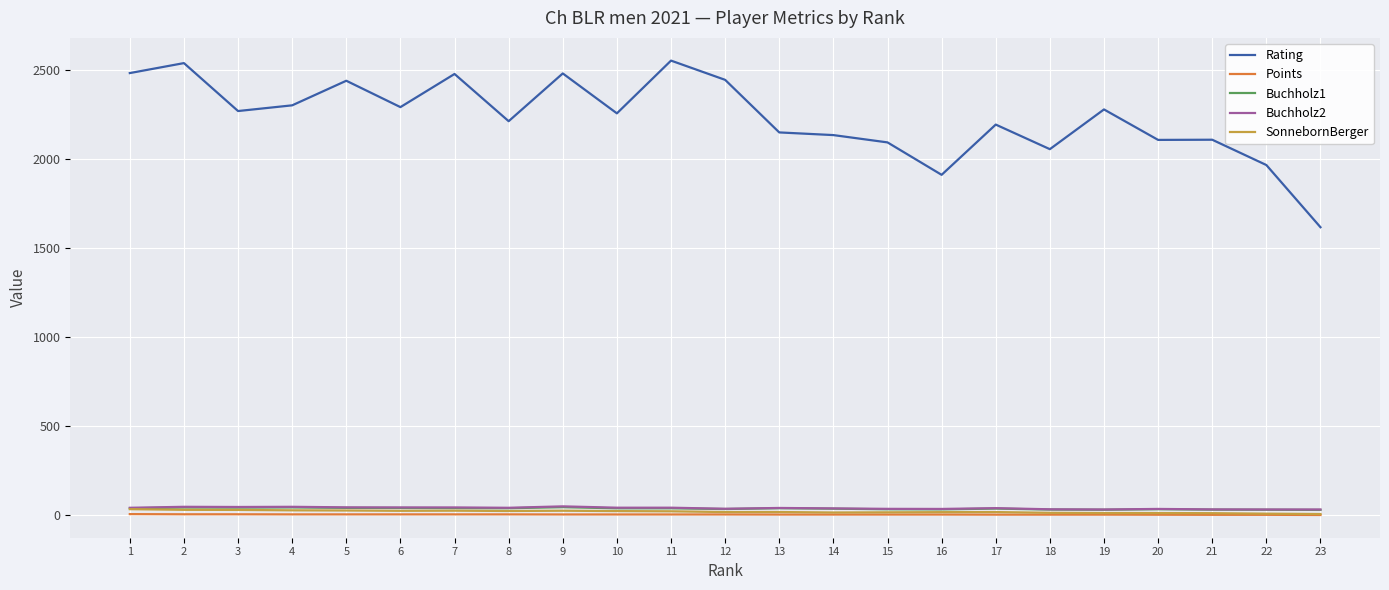

Which series changed the most between 21 and 23?

Rating